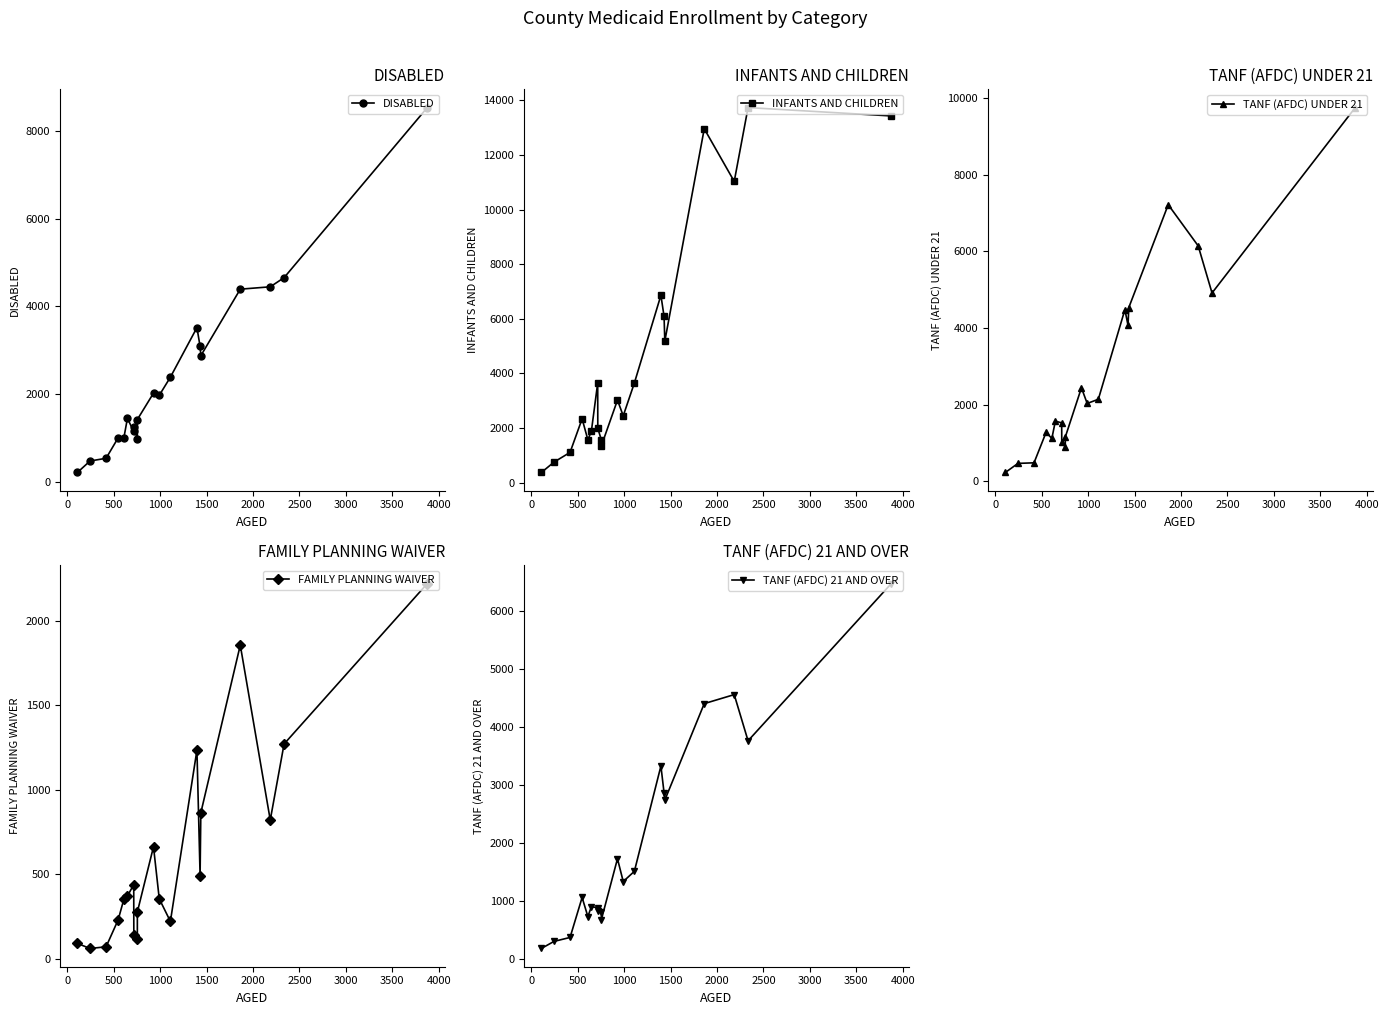

How many interior local peaks does the INFANTS AND CHILDREN series have?

6